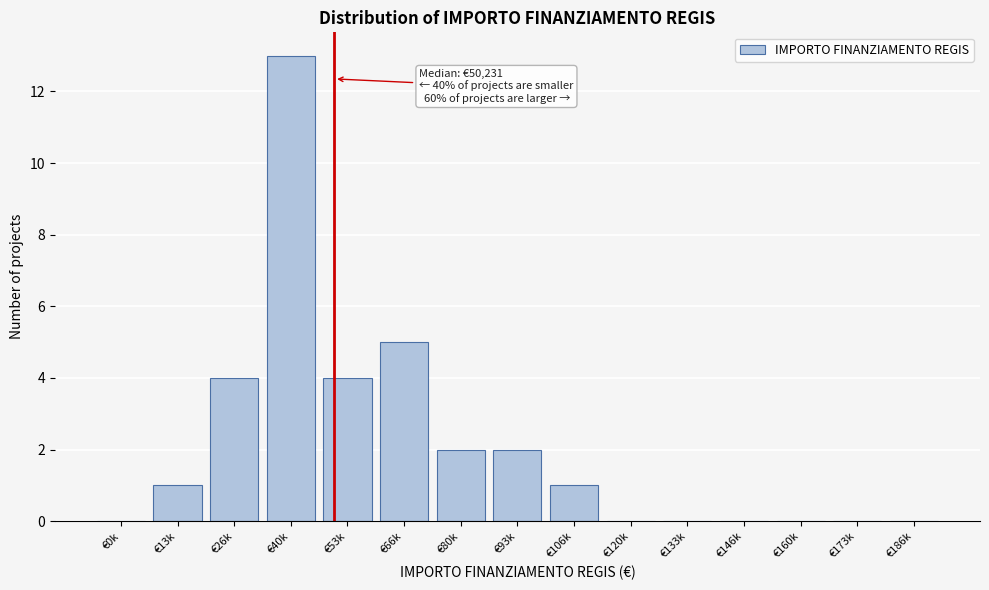

Reading right to left, transcribe all the data shown in this chart.

€186k=0	€173k=0	€160k=0	€146k=0	€133k=0	€120k=0	€106k=1	€93k=2	€80k=2	€66k=5	€53k=4	€40k=13	€26k=4	€13k=1	€0k=0